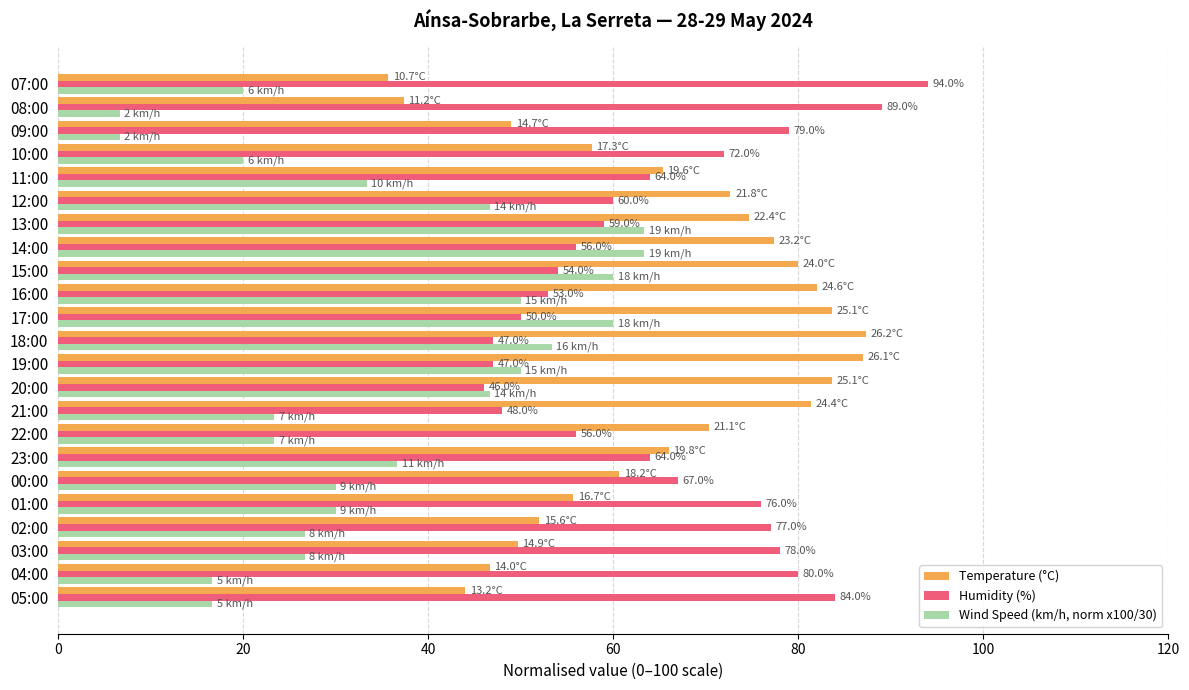

Is it true that Wind Speed (km/h, norm x100/30) equals 46.7 at 12:00?

True